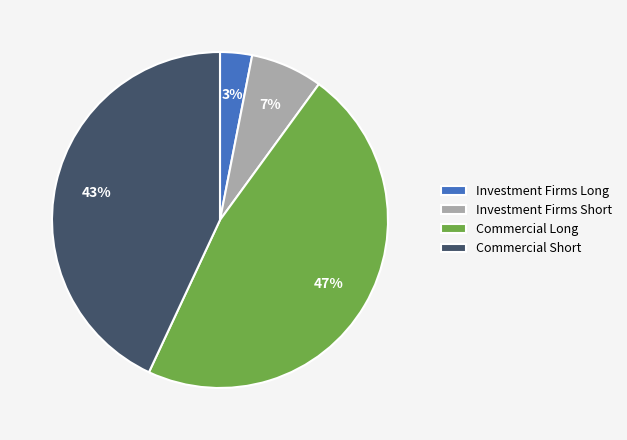

To the nearest percent, what is the average slice percentage?

25%